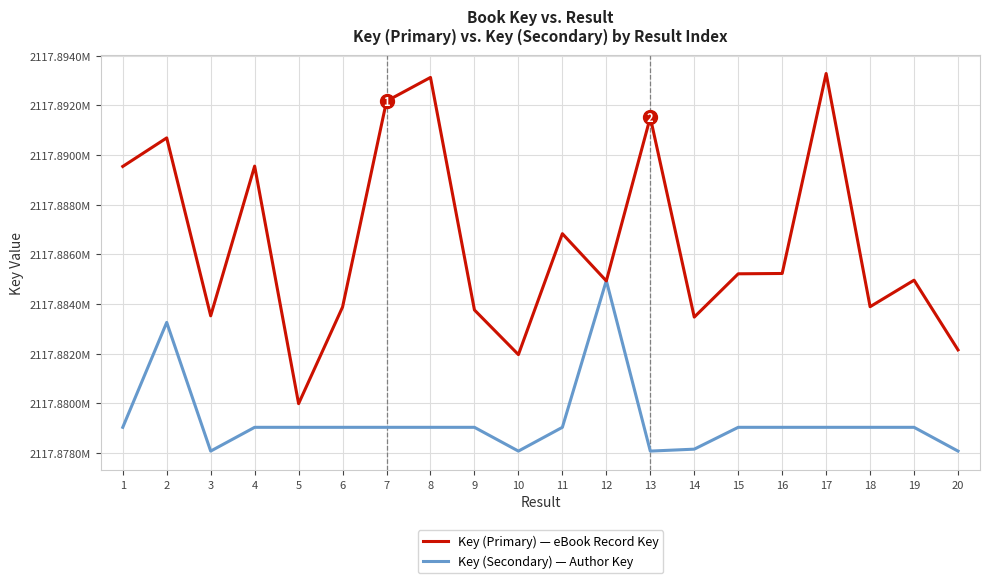

Which category has the highest value in the Key (Primary) — eBook Record Key series?

17